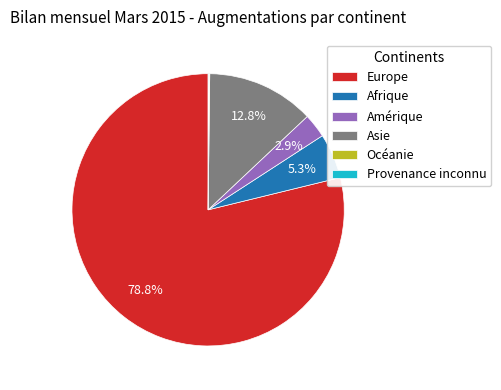

To the nearest percent, what portion does Afrique represent?

5%